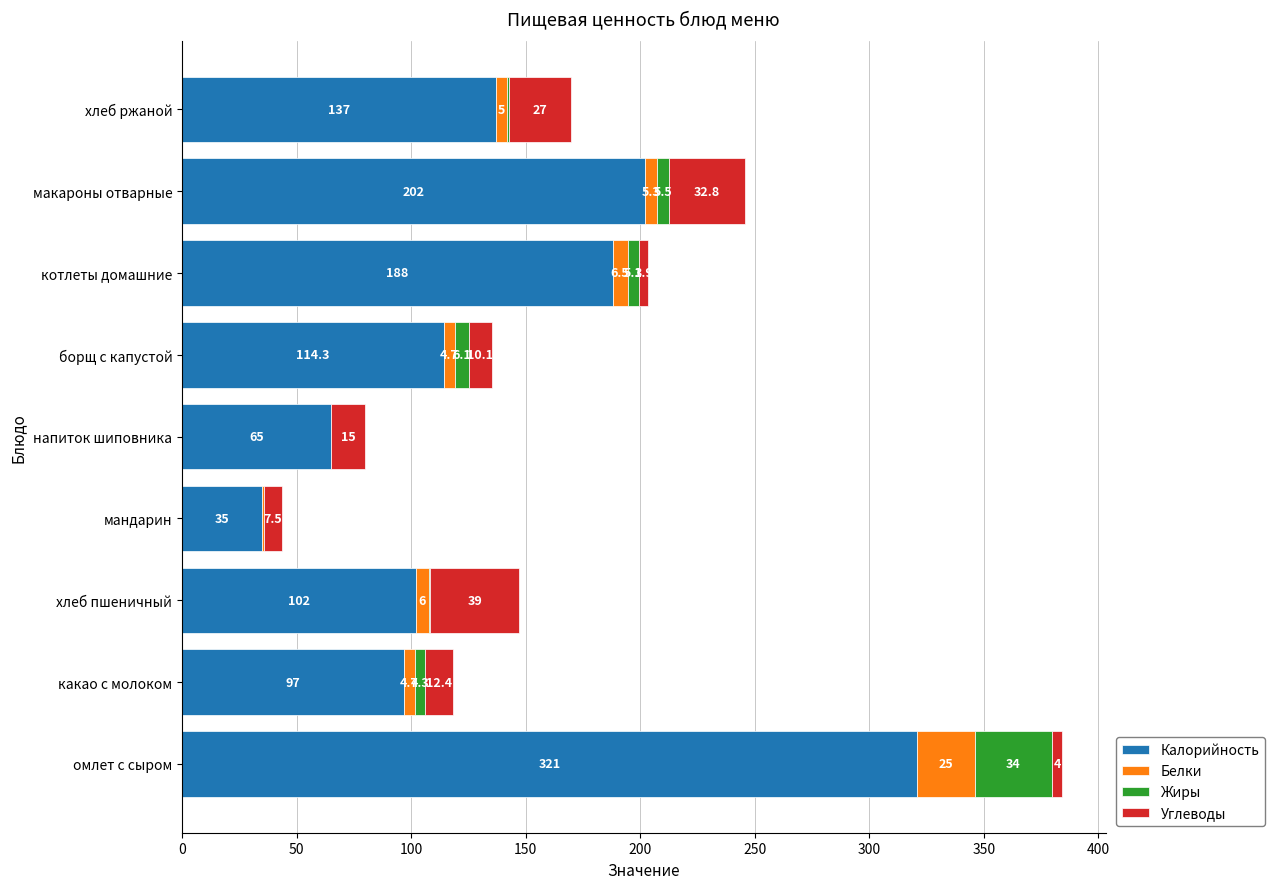

At which category is the sum across all series the highest?

омлет с сыром